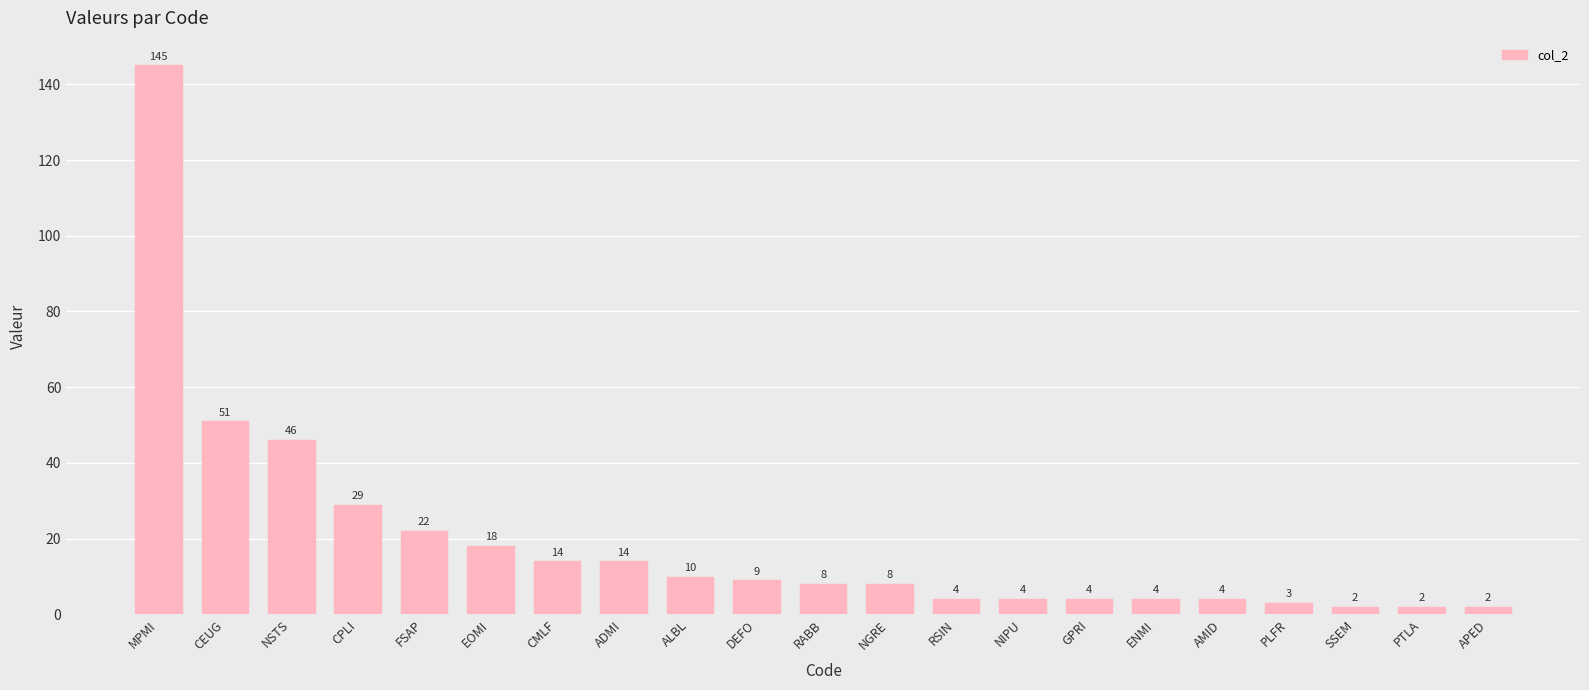

Count the number of categories in the chart.

21